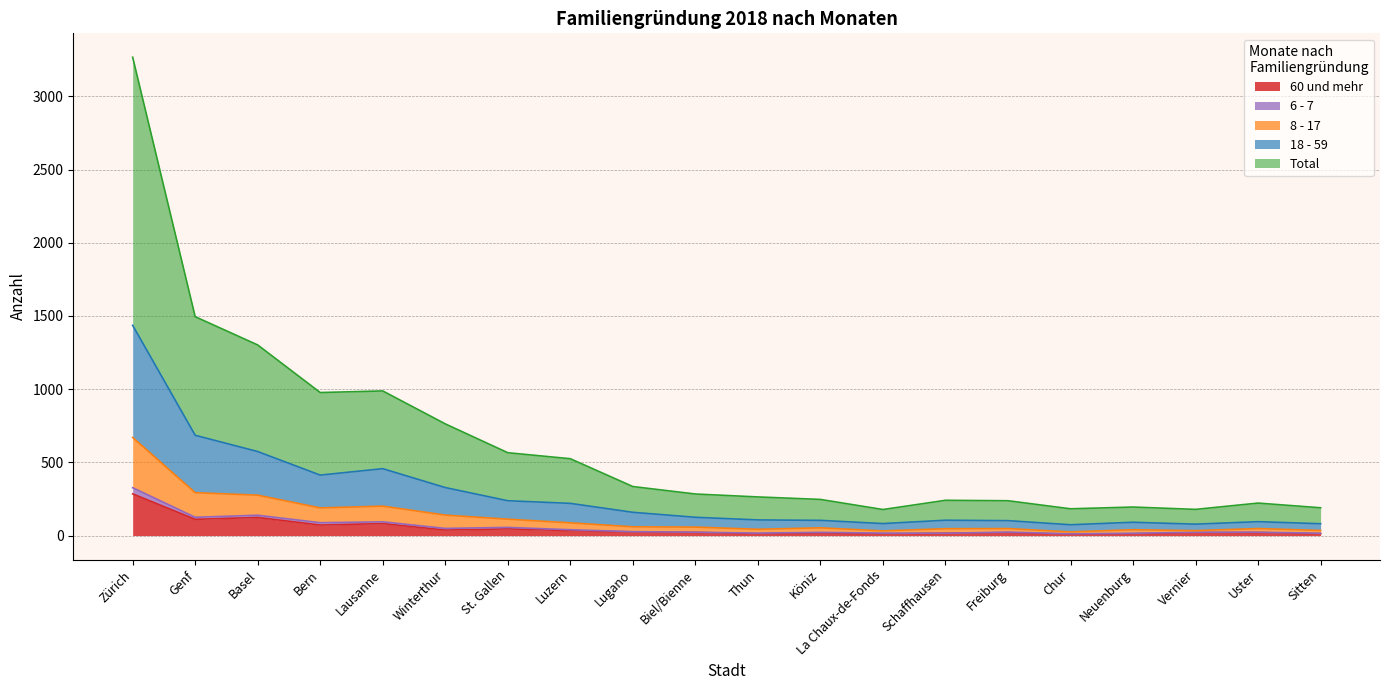

What is the label of the 11th point from the right?

Biel/Bienne